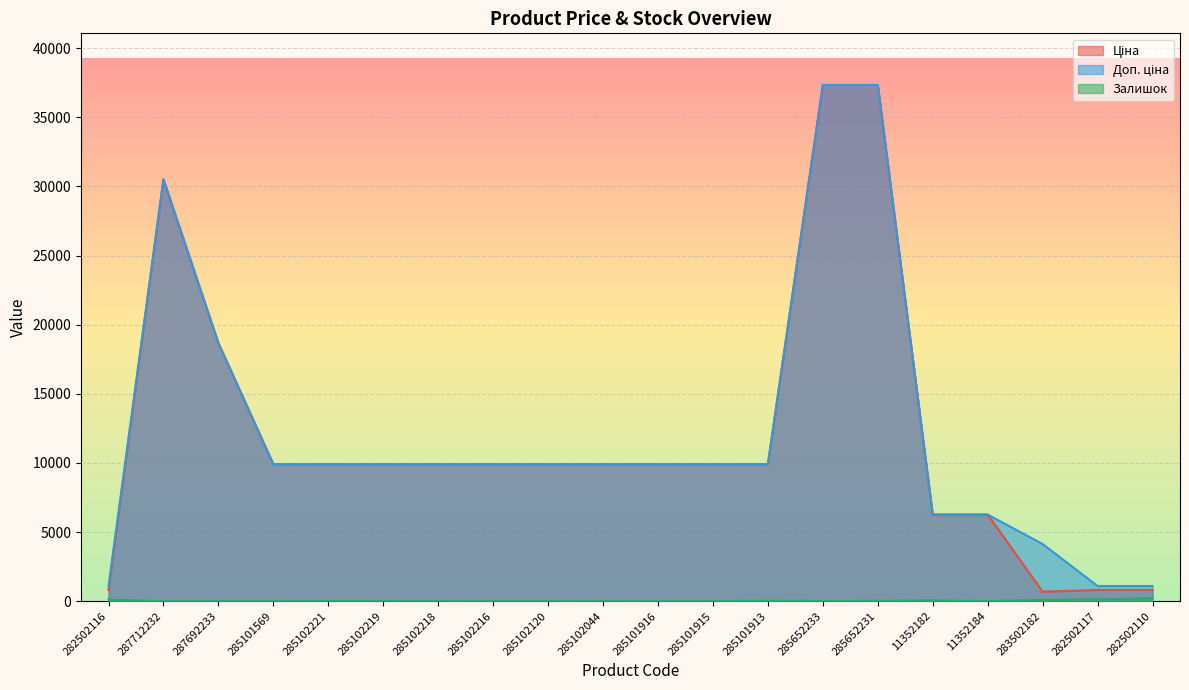

True or false: Ціна and Доп. ціна intersect in this chart.

False